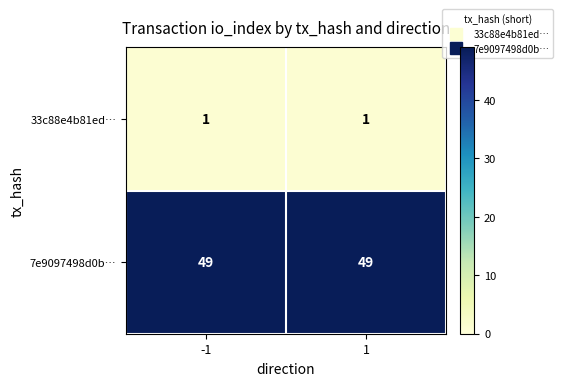

What is the total value across all series at 1?

50